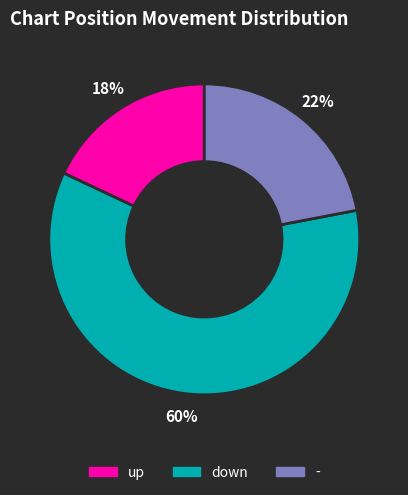

Approximately how many times larger is the value at down compared to -?

2.7